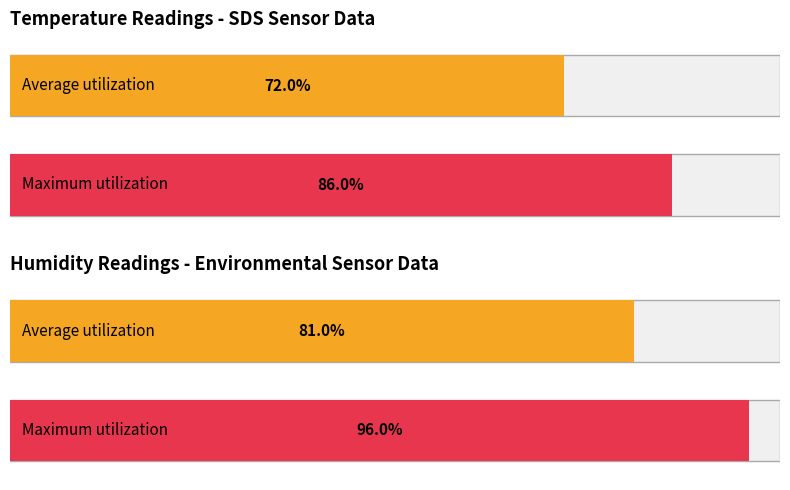

Is it true that Avg Temp equals 12.4 at 00:14?

False